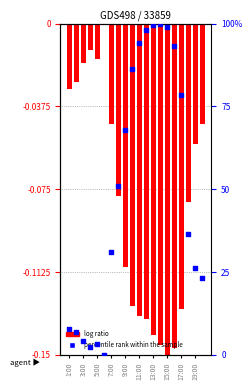

Which series has the widest spread of Y values?

percentile rank within the sample